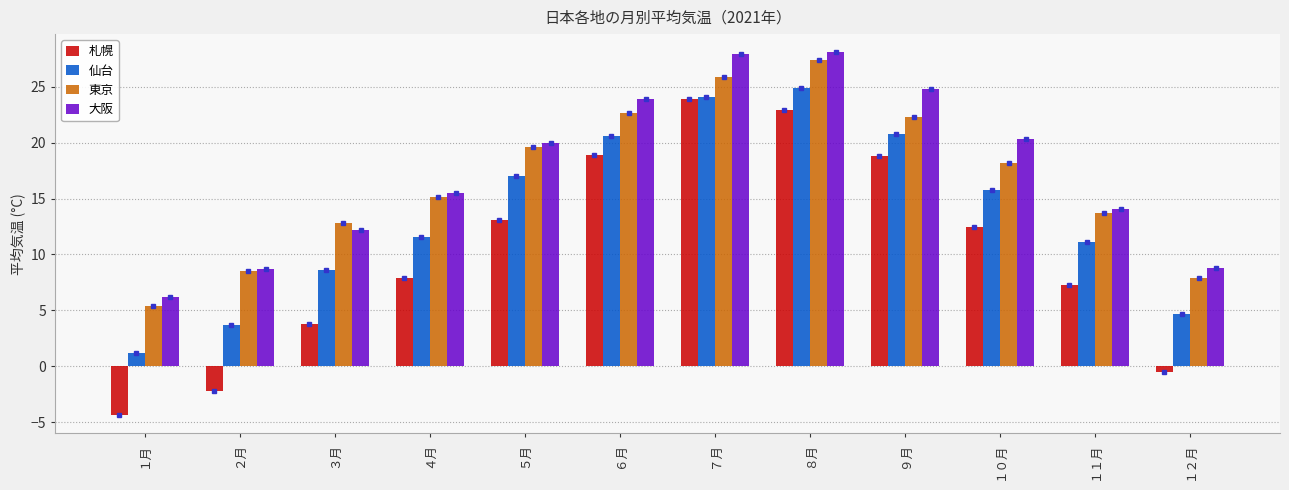

Which label corresponds to the smallest value in the chart?

１月